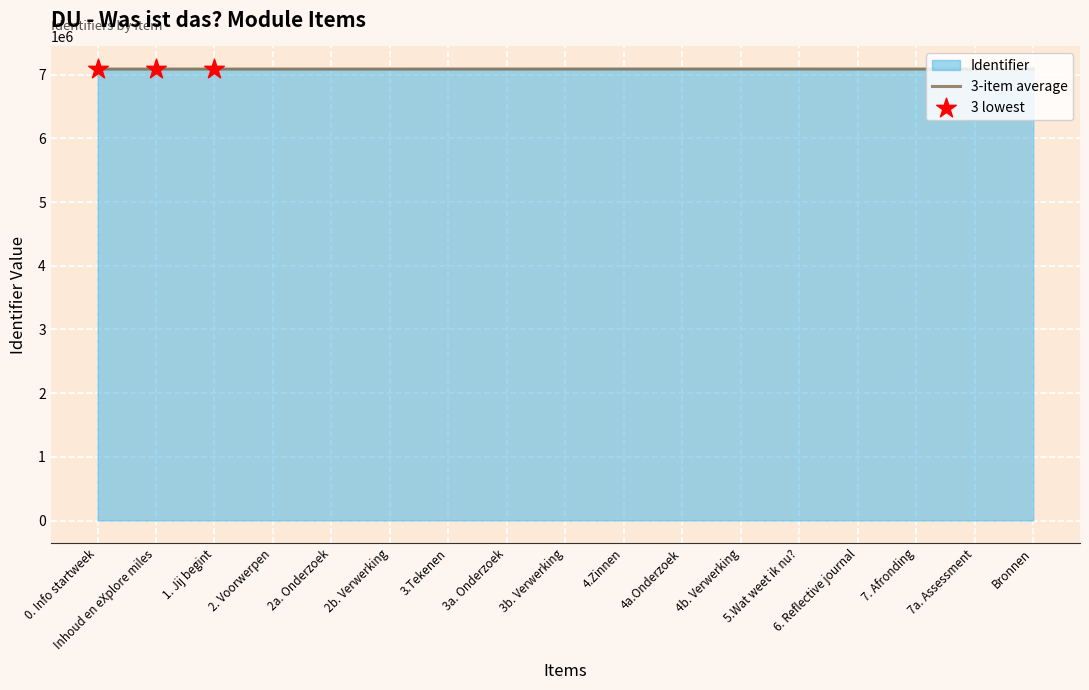

What is the spread (max minus min) of values at 2a. Onderzoek?

1.7